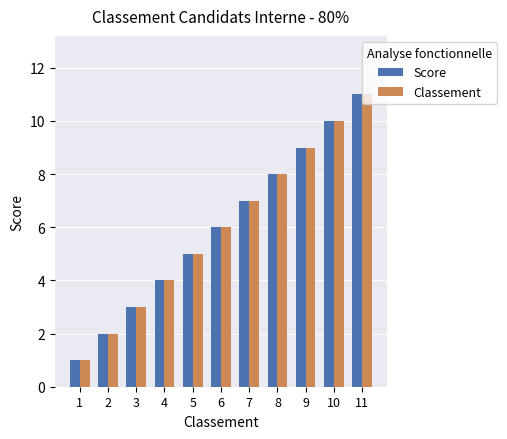

How many bars are there in total?

22